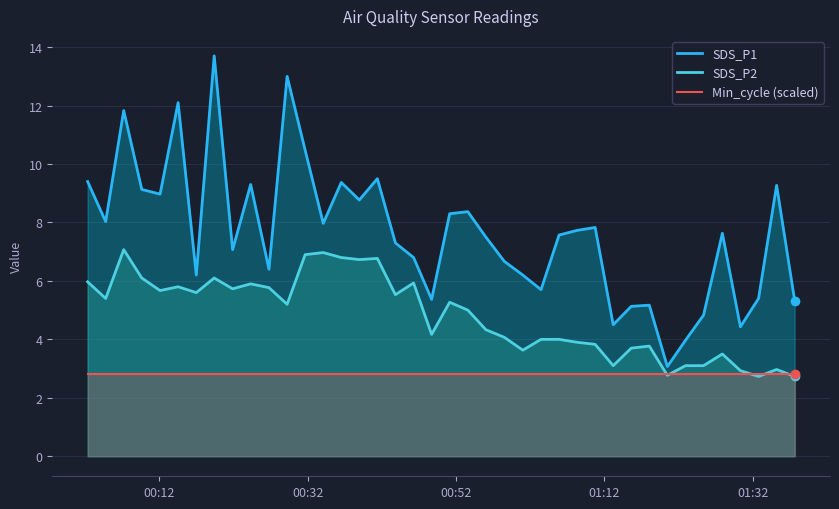

At how many categories does at least one series exceed 9?

11